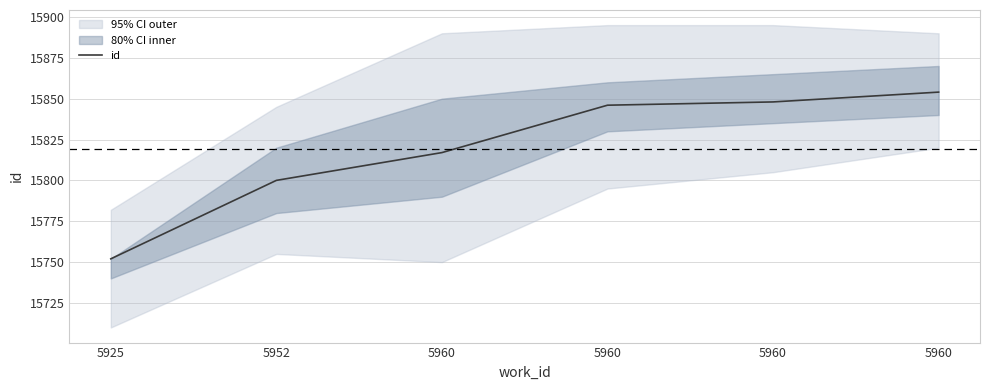

Rank the categories by value from lowest to highest.

5925, 5952, 5960, 5960, 5960, 5960